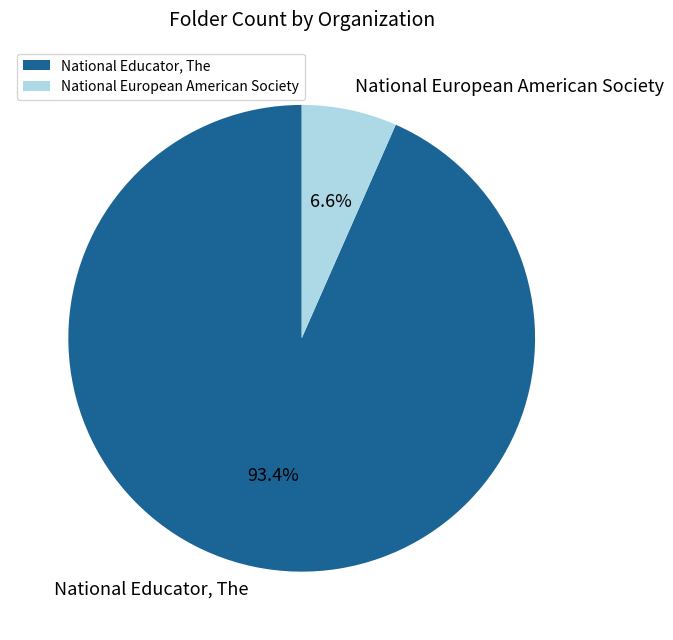

Which slice is the largest?

National Educator, The